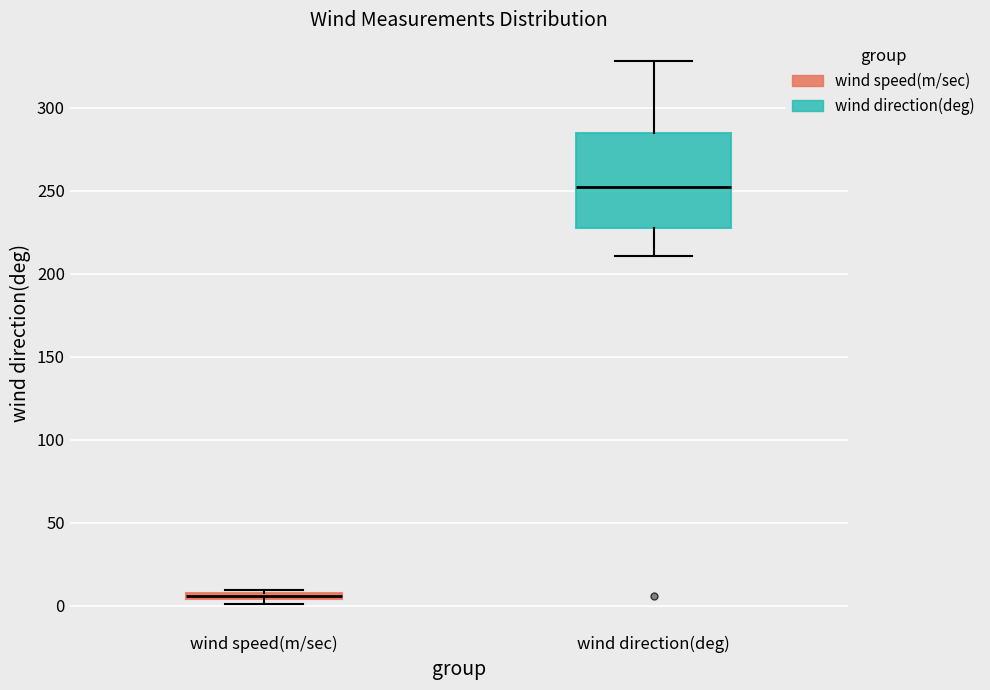

Where is the upper edge of the box for wind speed(m/sec) on the y-axis? The values are not printed on the chart, so give them approximately, as read against the axis.

10